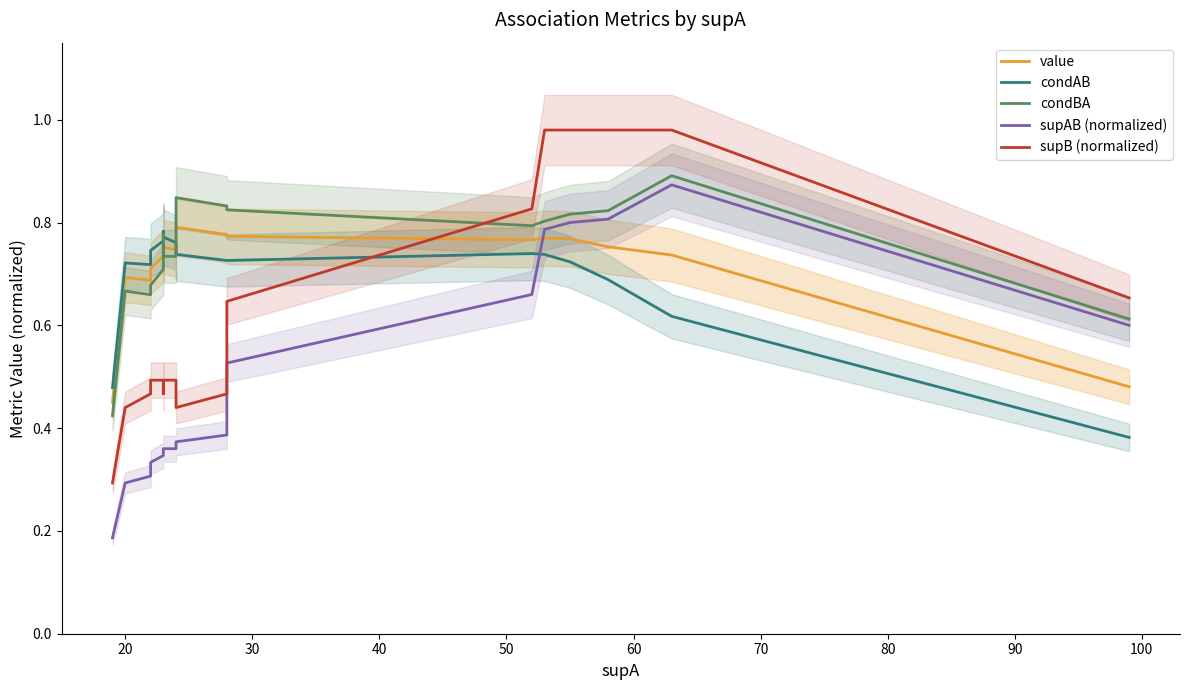

True or false: supAB (normalized) and supB (normalized) cross at least once.

False